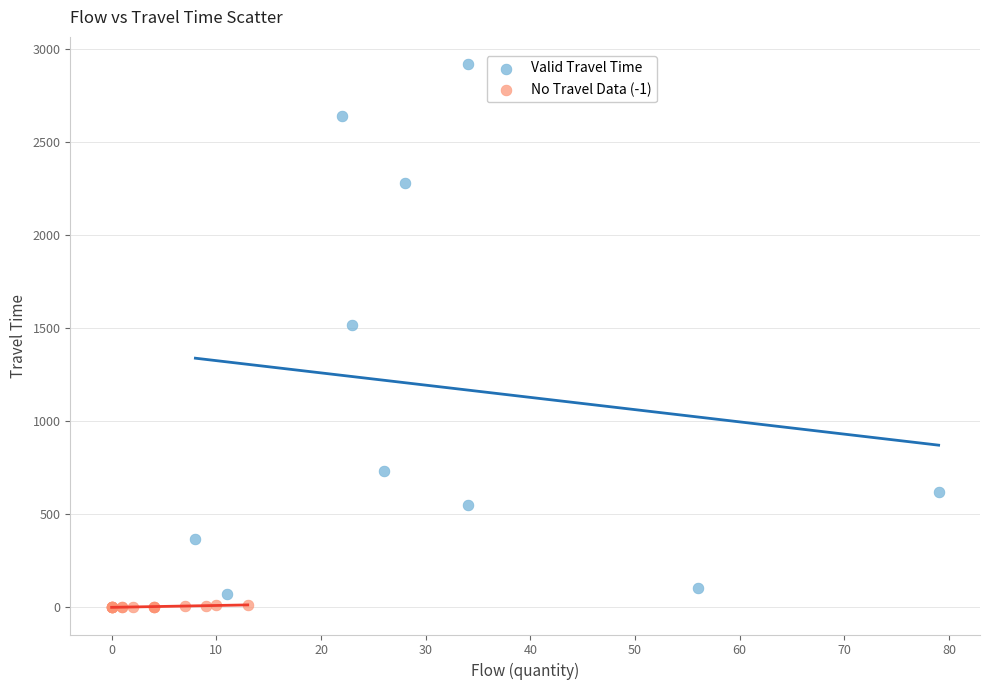

Which series reaches the maximum Y coordinate?

Valid Travel Time